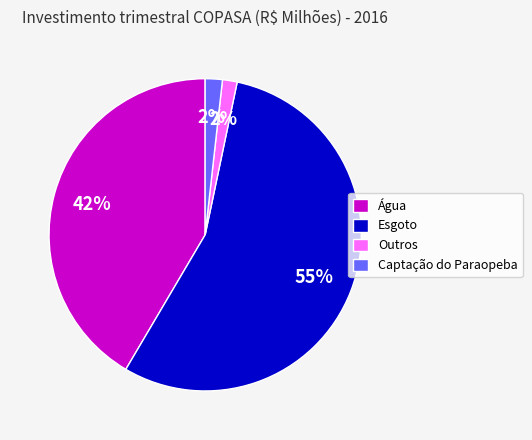

Count the number of slices in the pie.

4